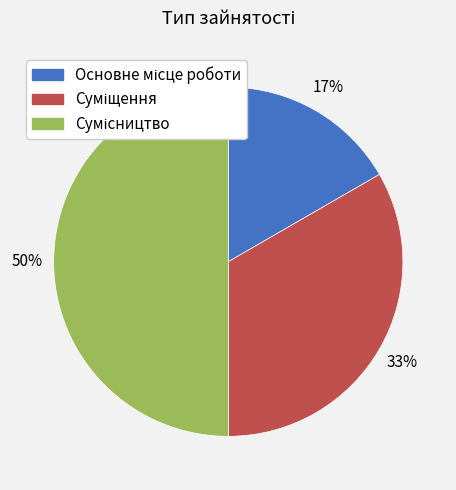

To the nearest percent, what is the average slice percentage?

33%